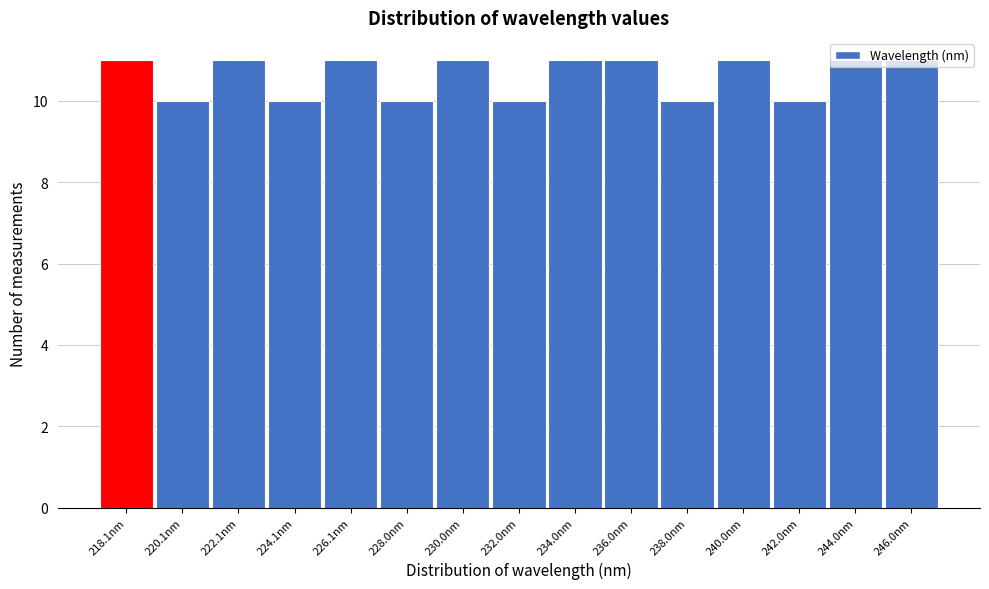

What is the label of the 1st bar from the left?

218.1nm